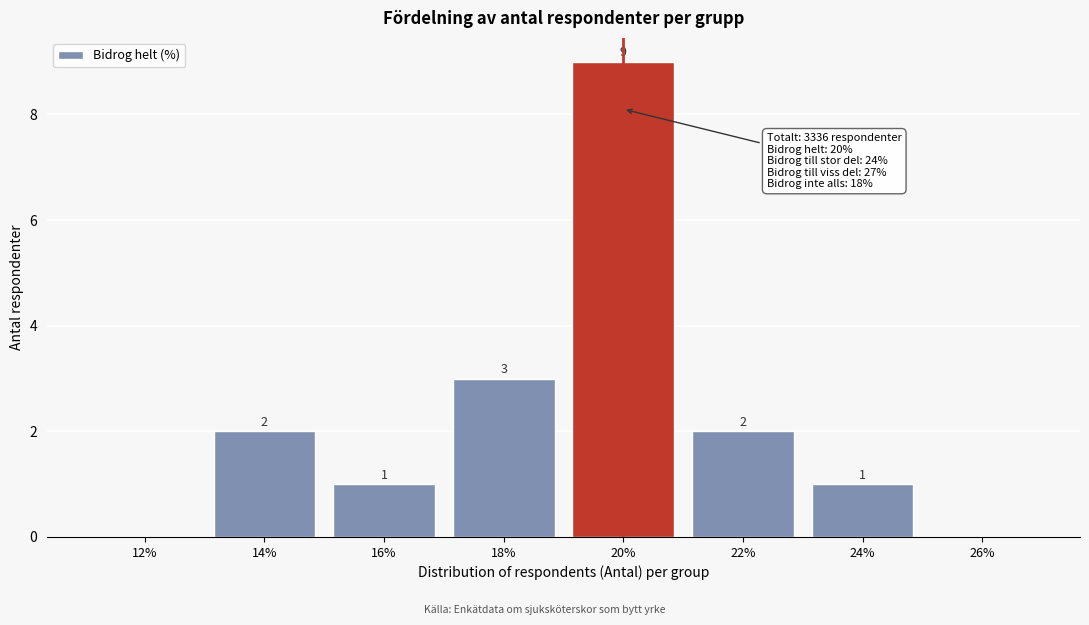

Reading left to right, transcribe all the data shown in this chart.

12%=0	14%=2	16%=1	18%=3	20%=9	22%=2	24%=1	26%=0